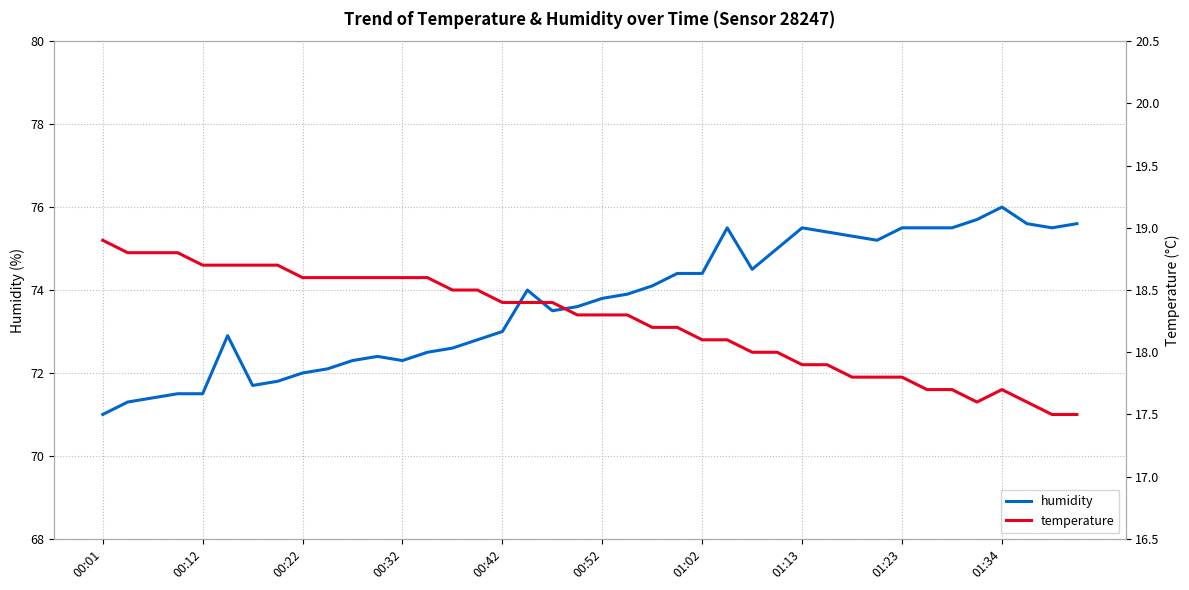

What is the difference between the maximum and minimum values in the temperature series?

1.4